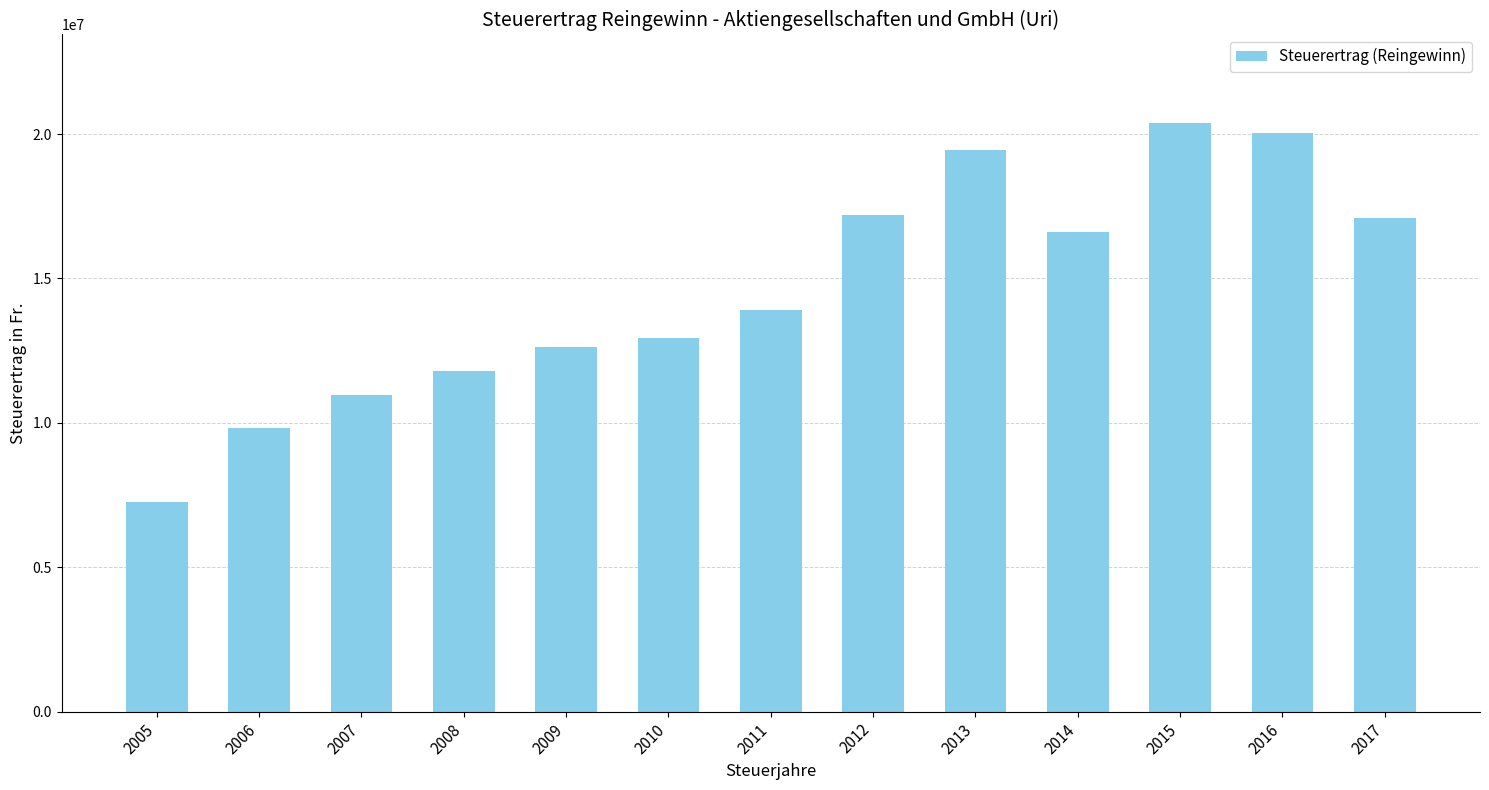

At which category does the chart reach its minimum across all series?

2005